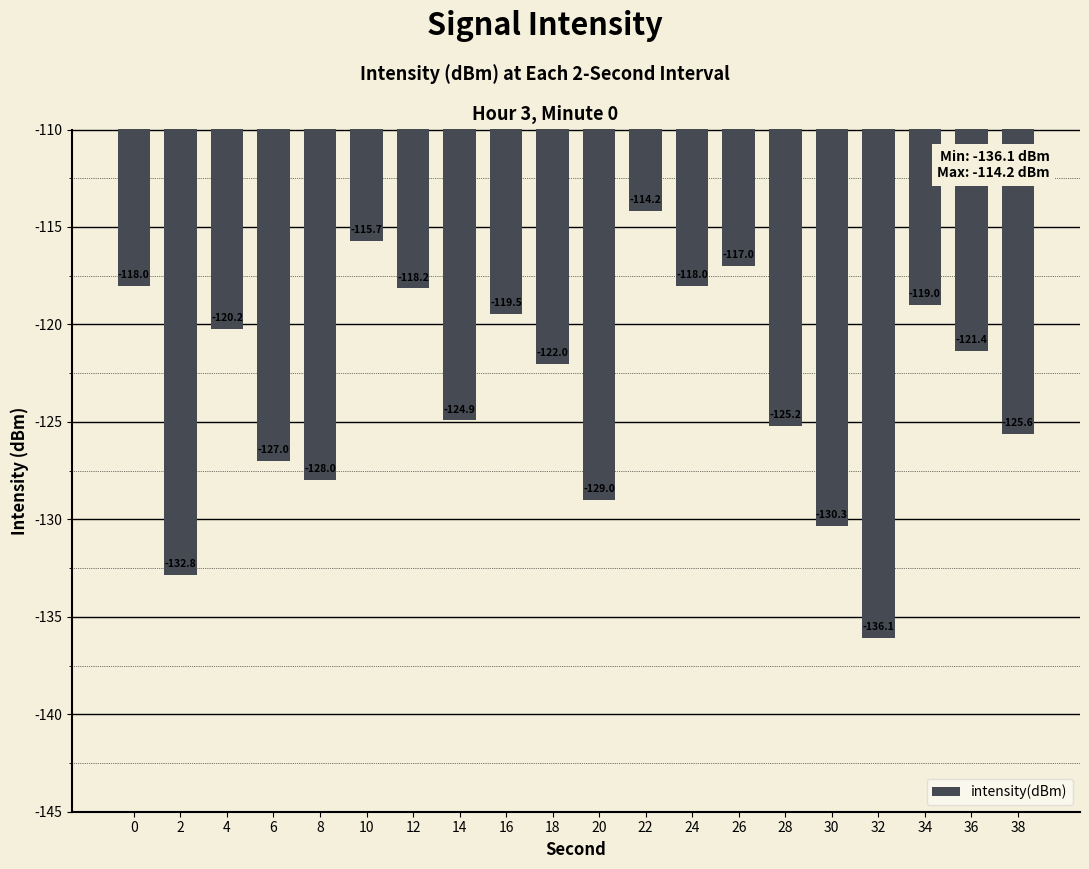

What is the sum of the values at 8 and 12?

-246.1